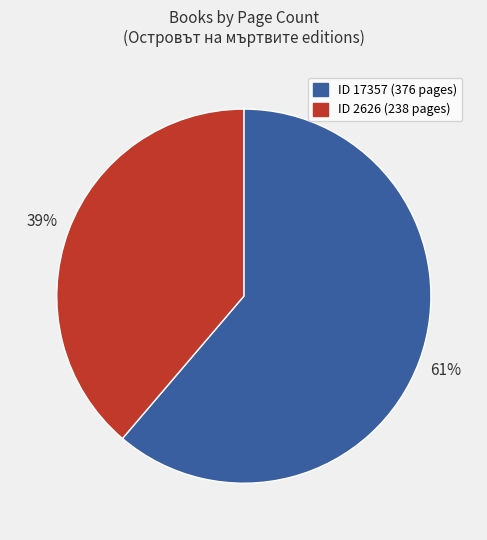

Is there a majority slice in this chart?

Yes